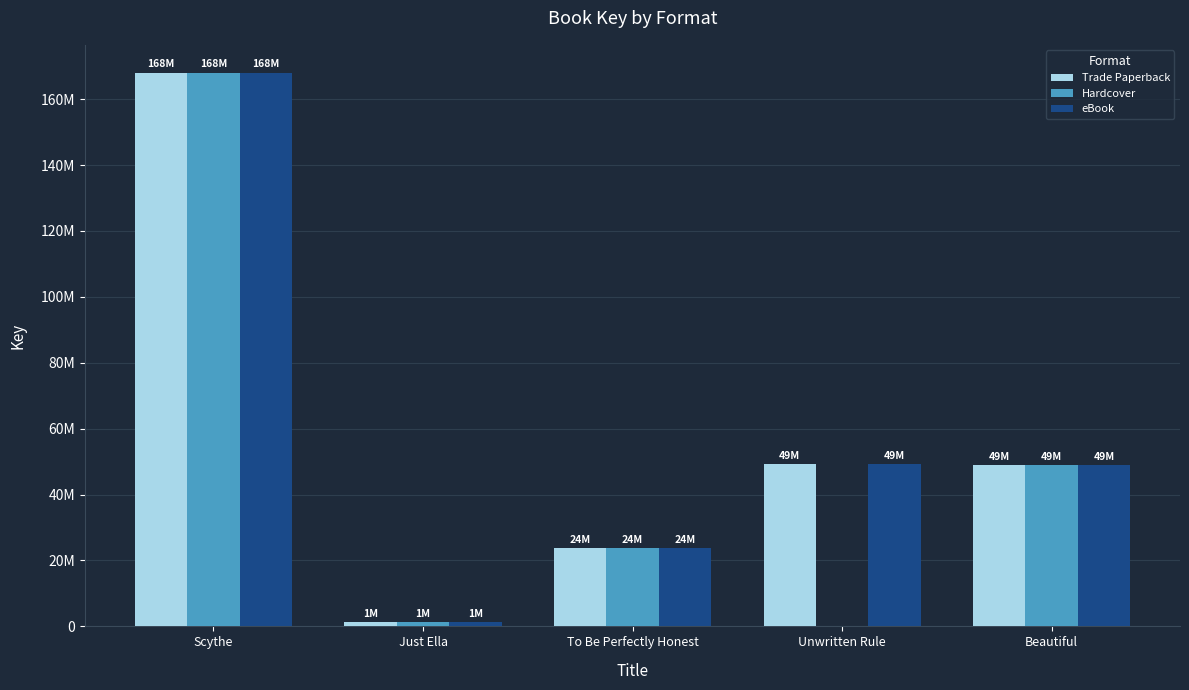

Reading right to left, transcribe all the data shown in this chart.

Trade Paperback: Beautiful=48825628	Unwritten Rule=49220415	To Be Perfectly Honest=23670062	Just Ella=1250524	Scythe=168081974
Hardcover: Beautiful=48825628	Unwritten Rule=0	To Be Perfectly Honest=23670062	Just Ella=1250524	Scythe=168081974
eBook: Beautiful=48825628	Unwritten Rule=49220415	To Be Perfectly Honest=23670062	Just Ella=1250524	Scythe=168081974